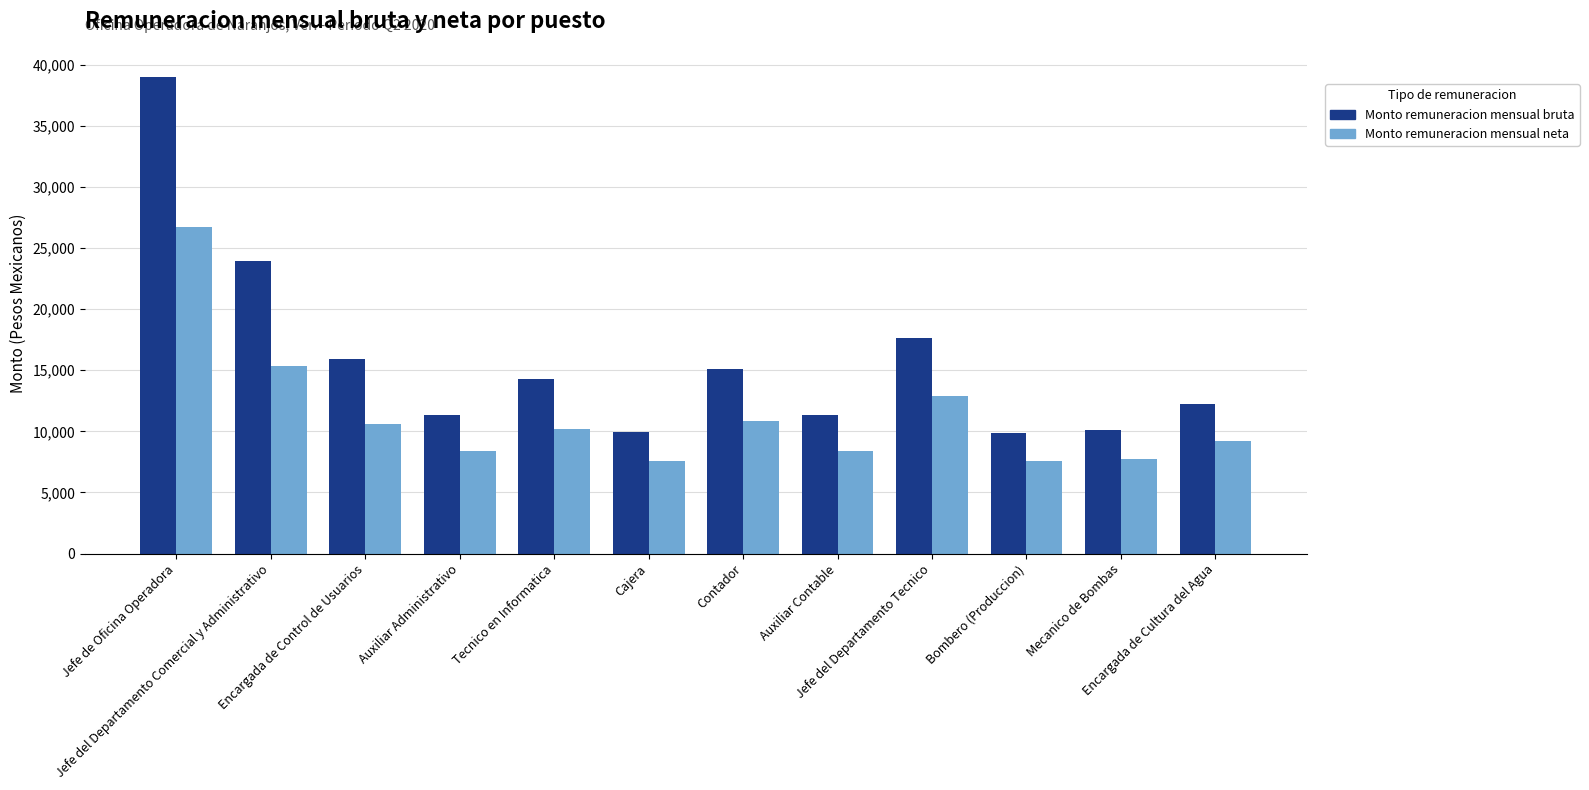

Which series has the largest total across all categories?

Monto remuneracion mensual bruta